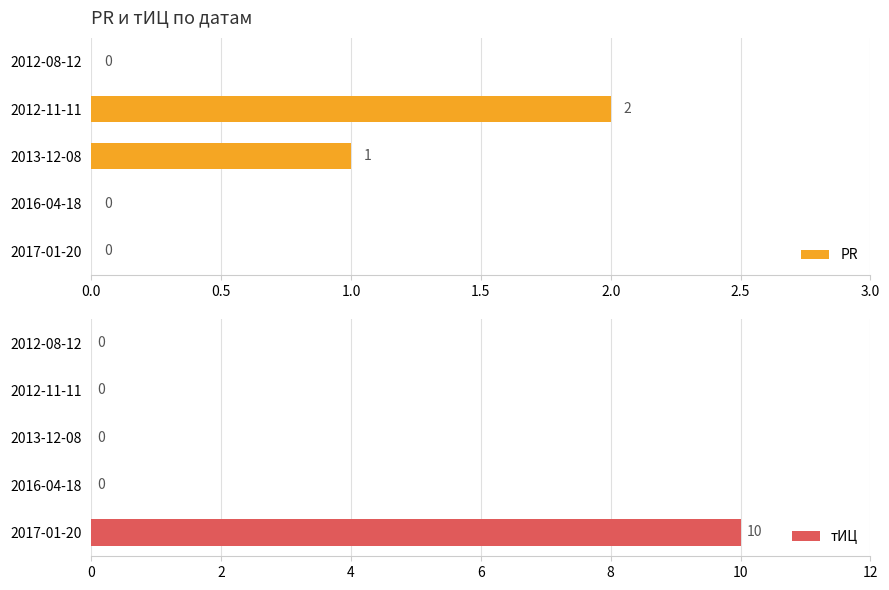

What is the sum of the PR values at 2017-01-20 and 2012-11-11?

2